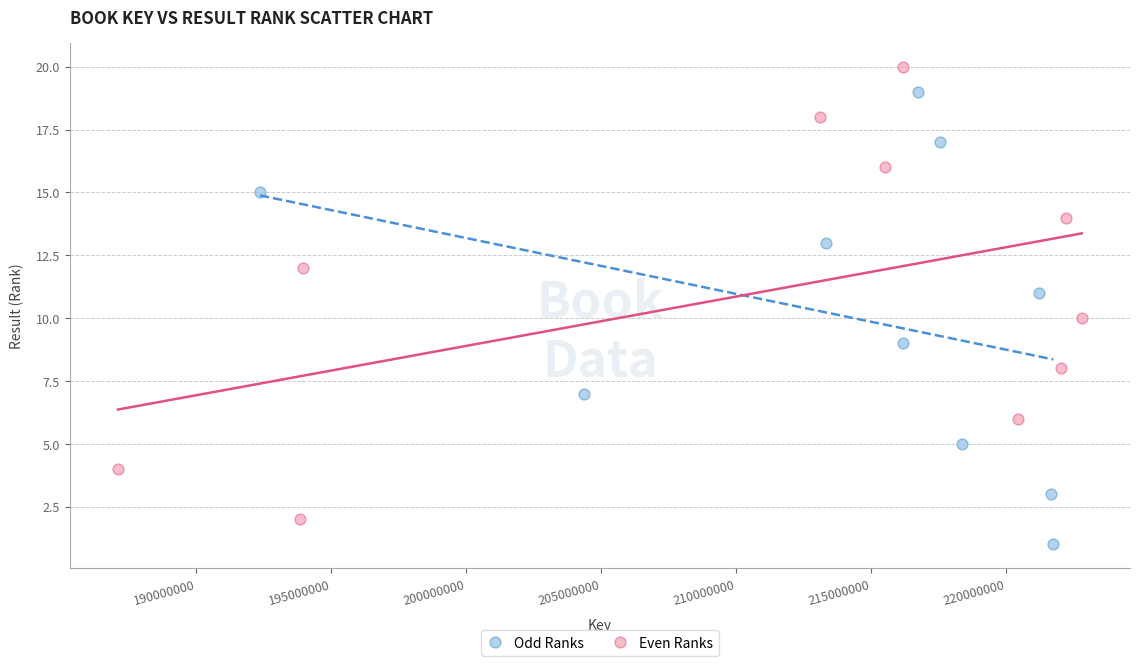

What are all the series names shown in the legend?

Odd Ranks, Even Ranks